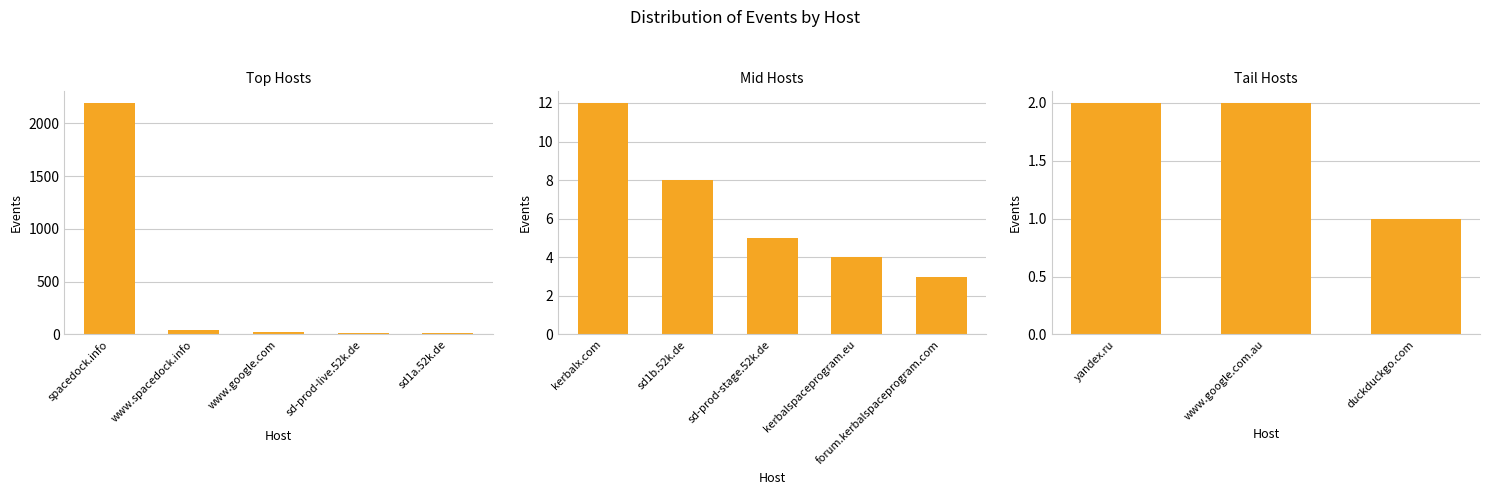

What position from the left is yandex.ru?

1